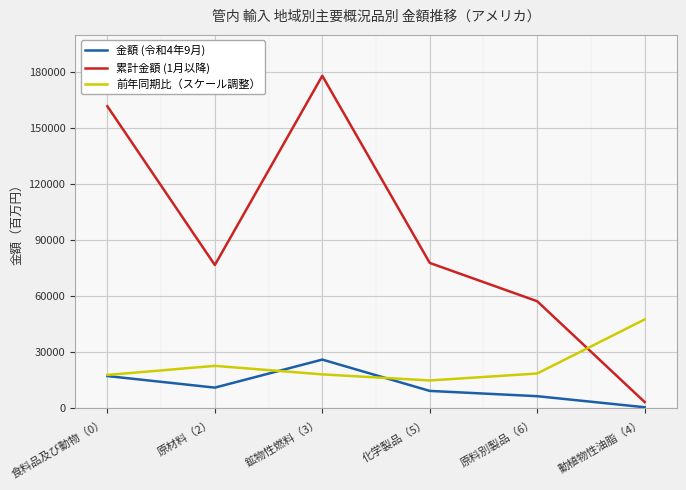

Is this an area chart (filled region under the line)?

No